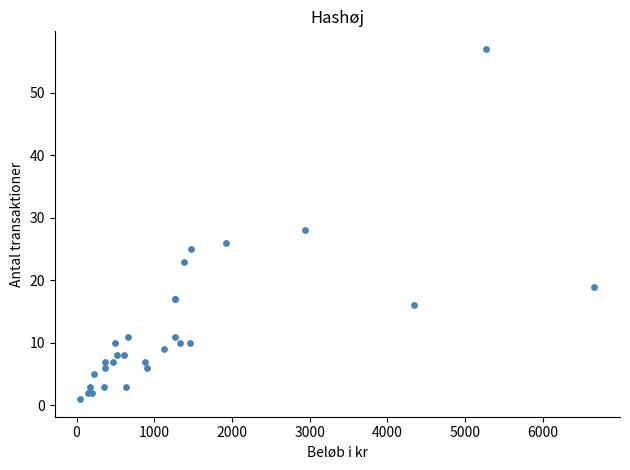

What Y value in the scatter plot is closest to 29?

28